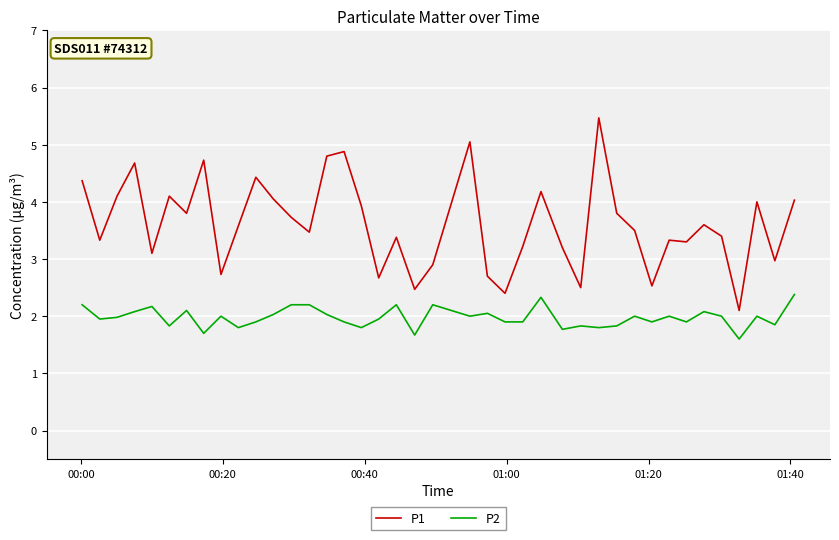

What is the maximum value shown in the chart?

5.5